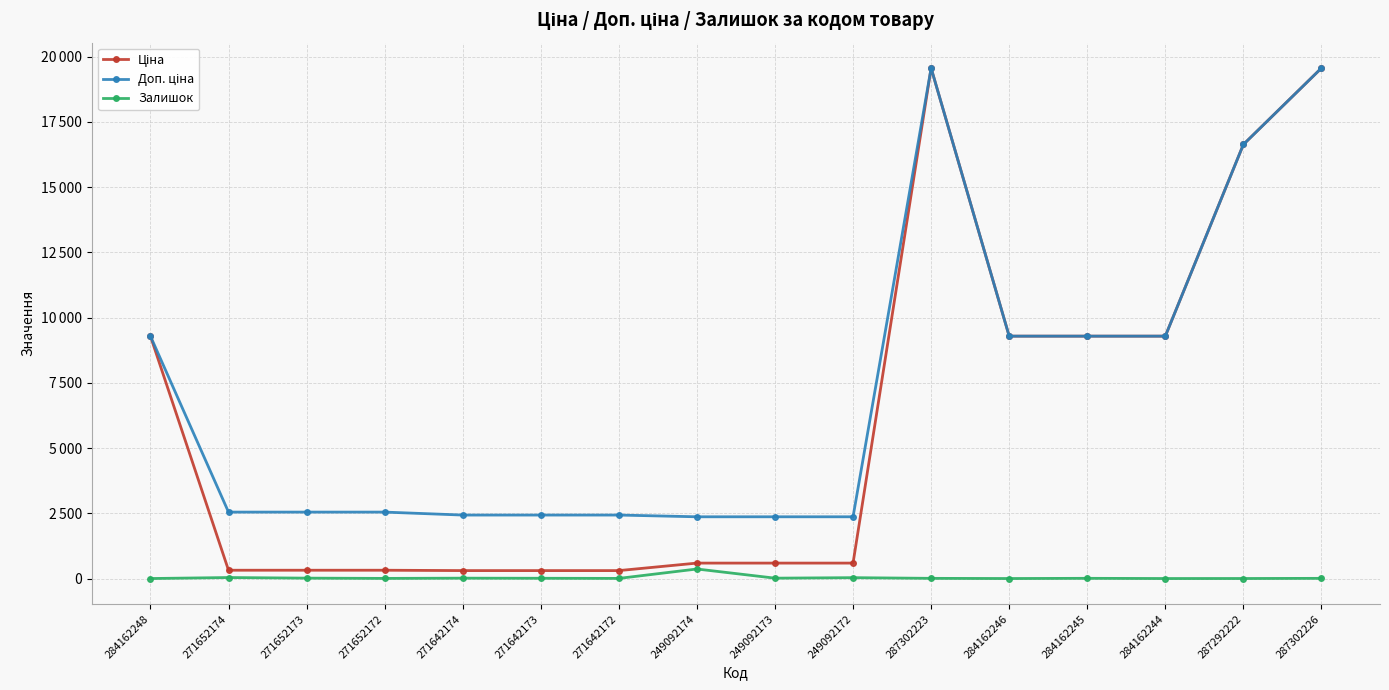

What is the value of the Ціна point at the 7th from the left?

304.1